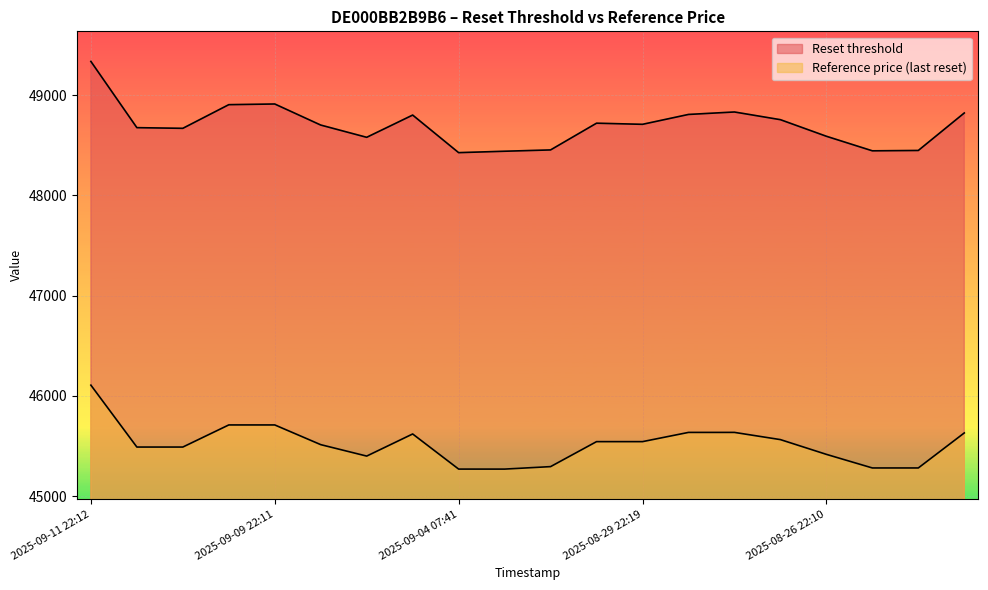

What is the label of the 20th point from the left?

2025-08-25 07:54